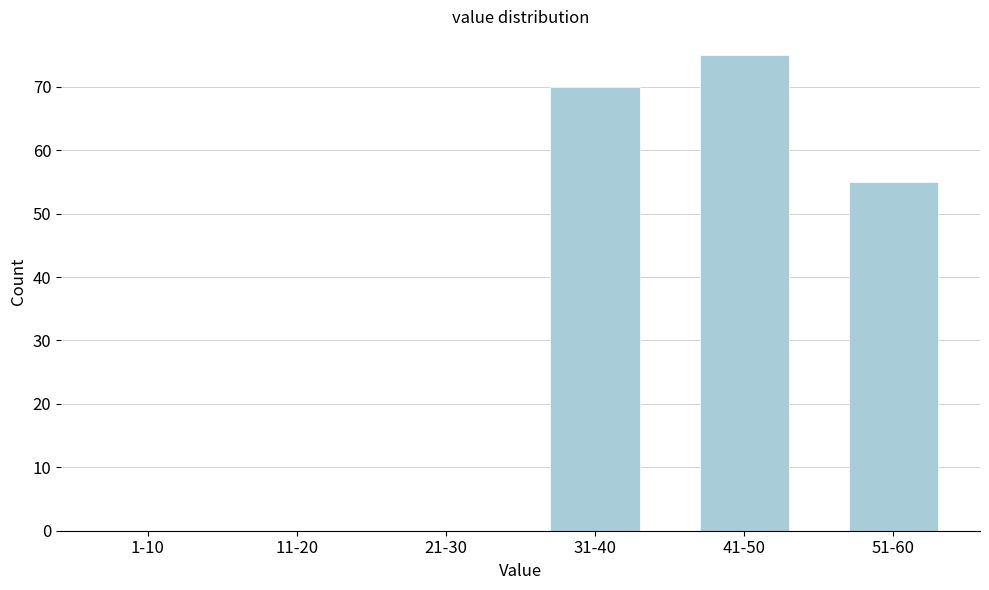

Reading right to left, transcribe all the data shown in this chart.

51-60=55	41-50=75	31-40=70	21-30=0	11-20=0	1-10=0